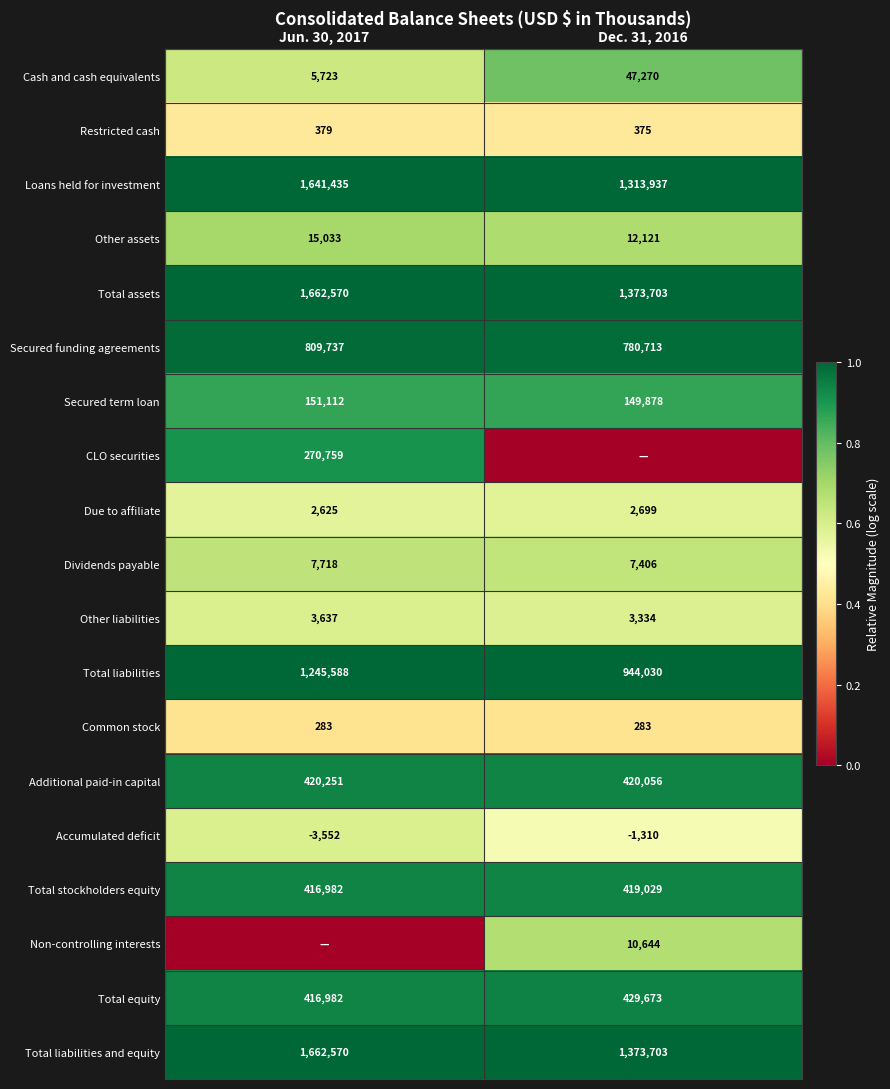

Which category has the highest value in the Loans held for investment series?

Jun. 30, 2017